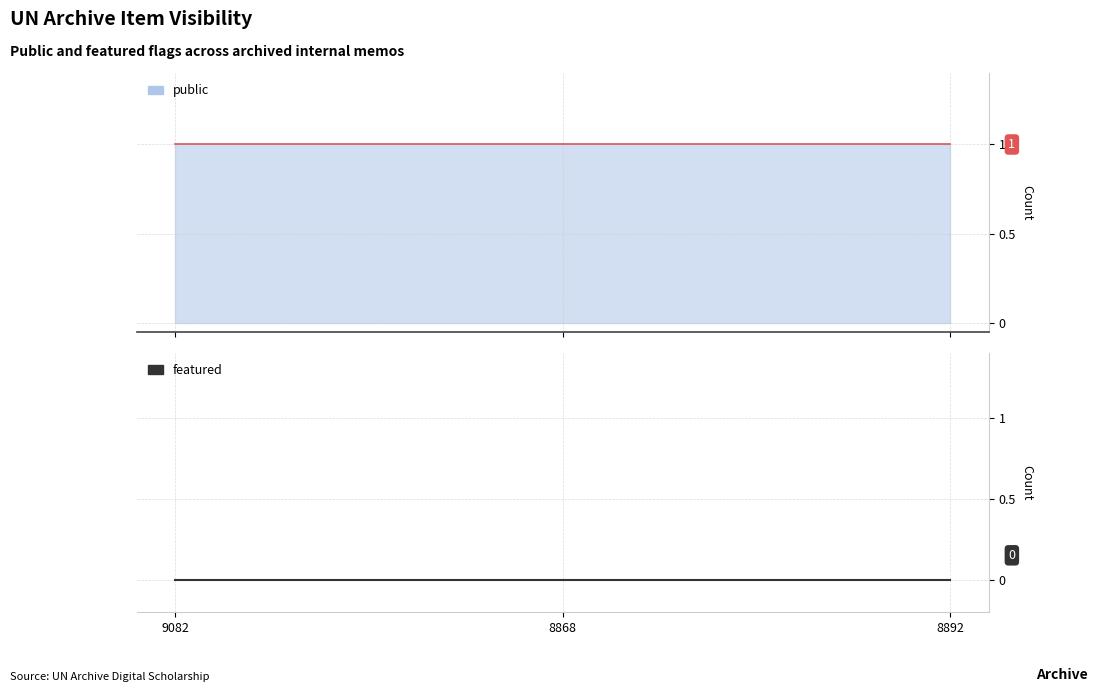

Which category has the highest value in the public series?

9082